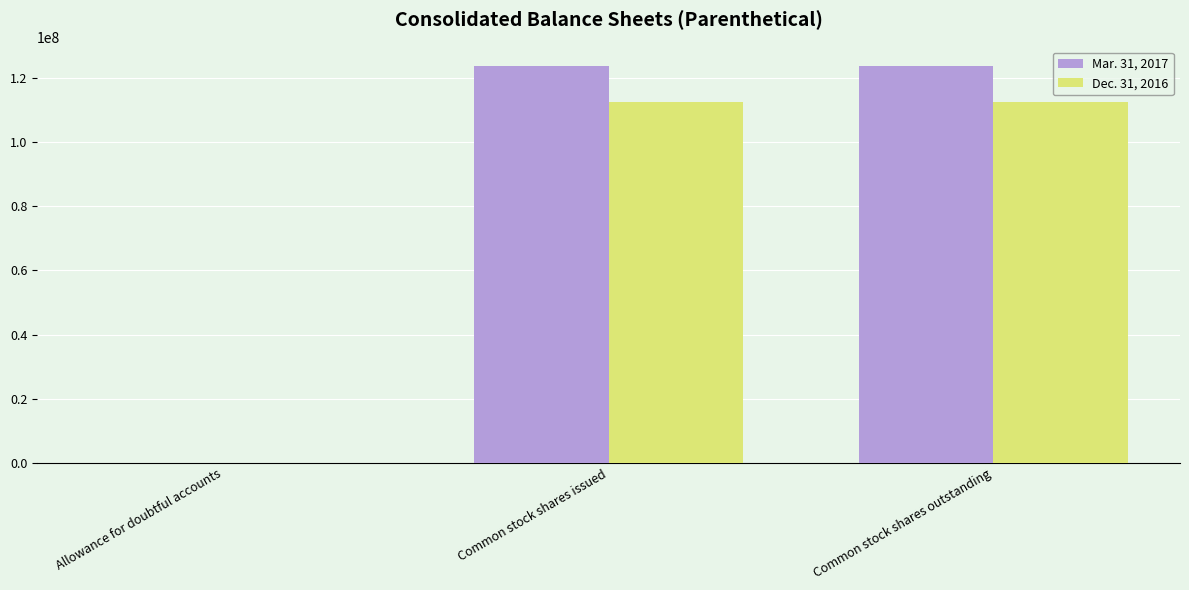

What is the total value across all series at Common stock shares issued?

236142402